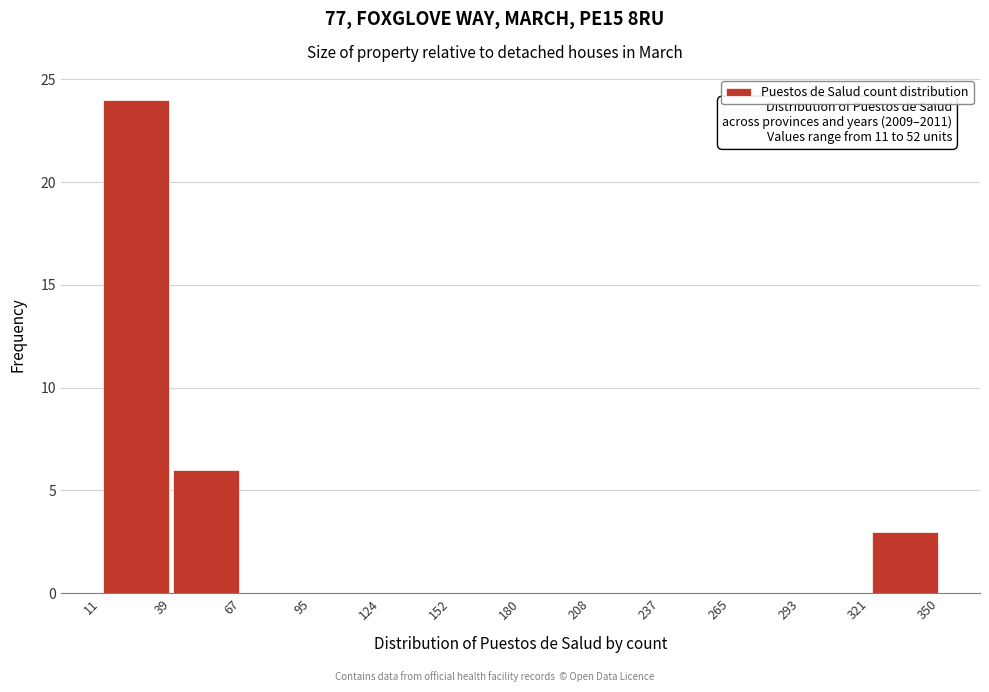

Which range on the x-axis has the tallest bar?

11 to 39